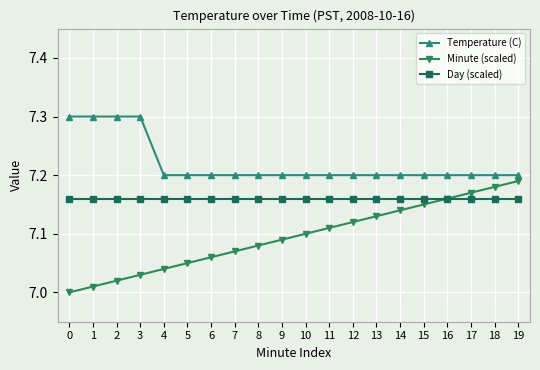

True or false: Temperature (C) and Minute (scaled) intersect in this chart.

False